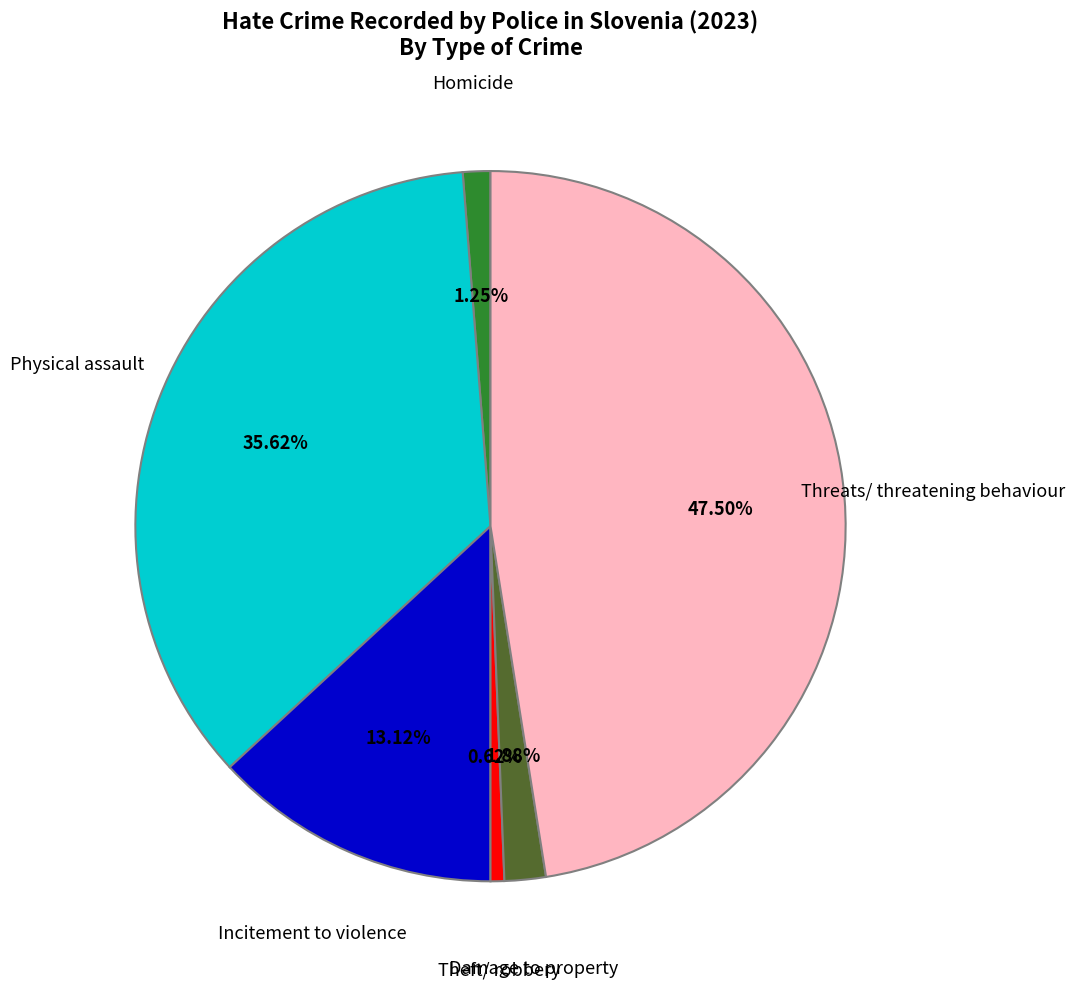

Does any single category account for the majority?

No